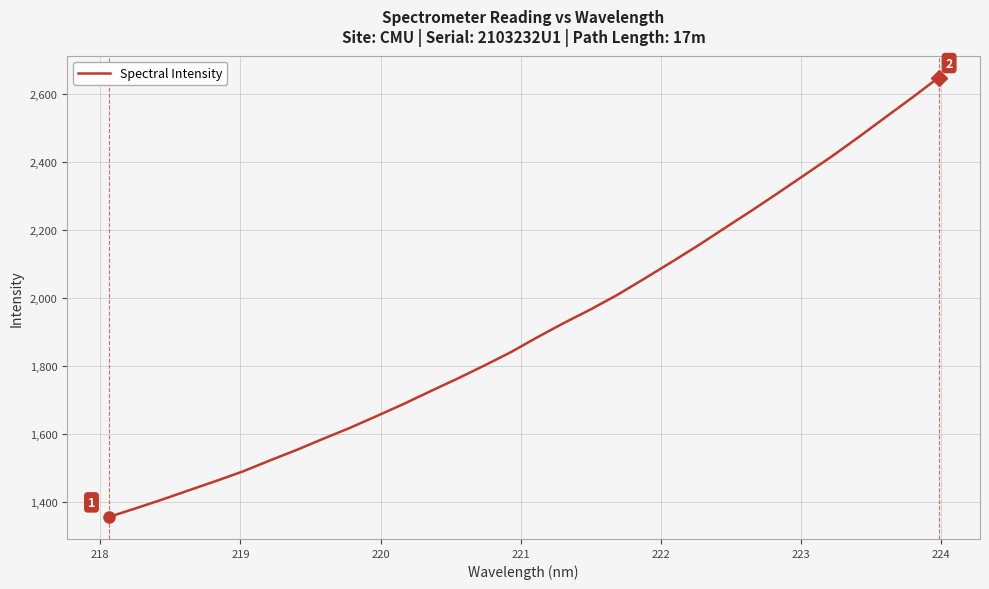

What is the minimum value shown in the chart?

1357.3